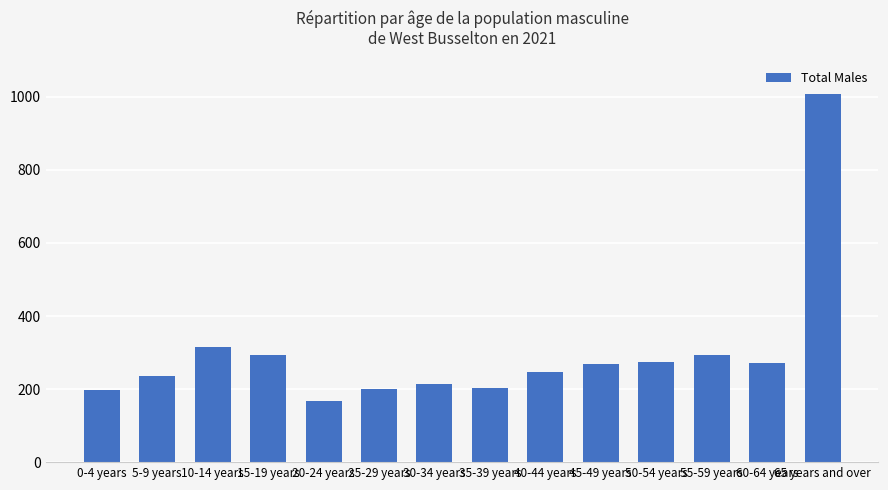

Which has a higher value, 40-44 years or 0-4 years?

40-44 years